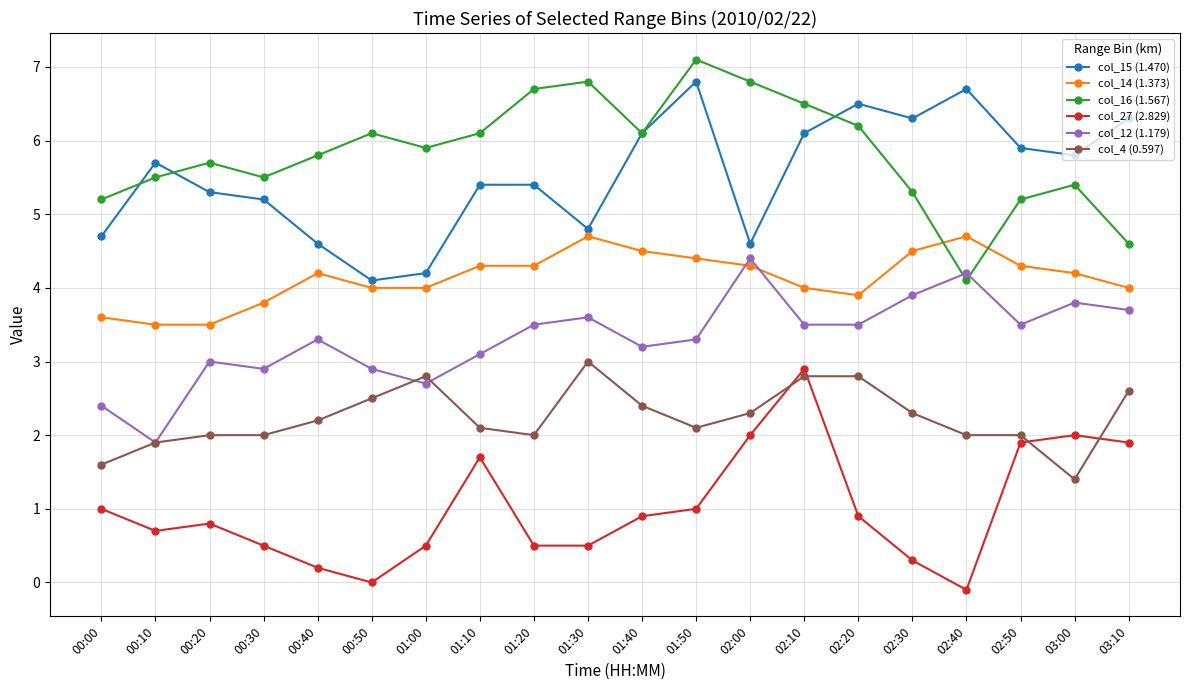

What is the difference between the maximum and minimum values in the col_27 (2.829) series?

3.0